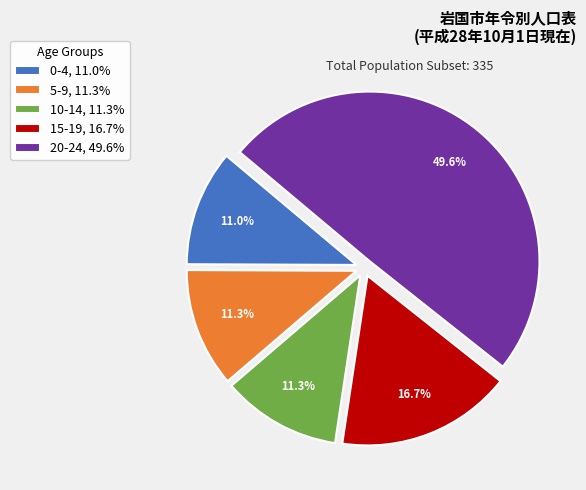

How much of the chart is everything except 5-9, 11.3%?

88.7%